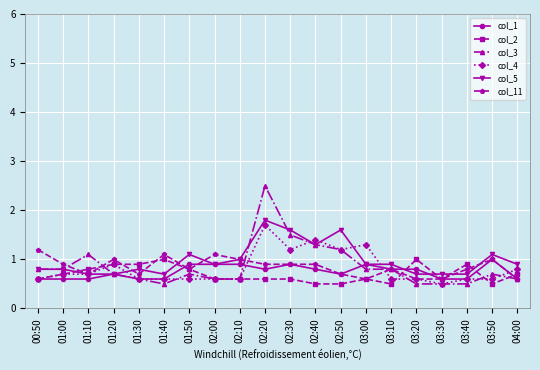

True or false: col_2 and col_4 intersect in this chart.

True